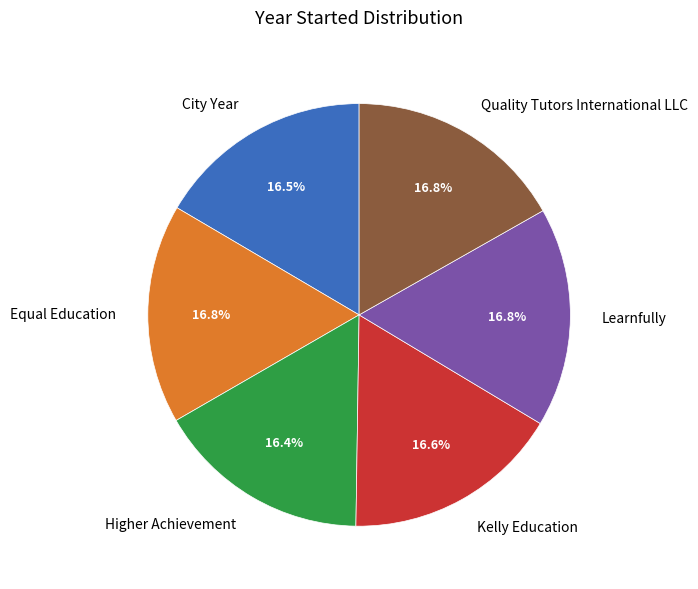

Is it true that Learnfully is 17% of the pie?

True